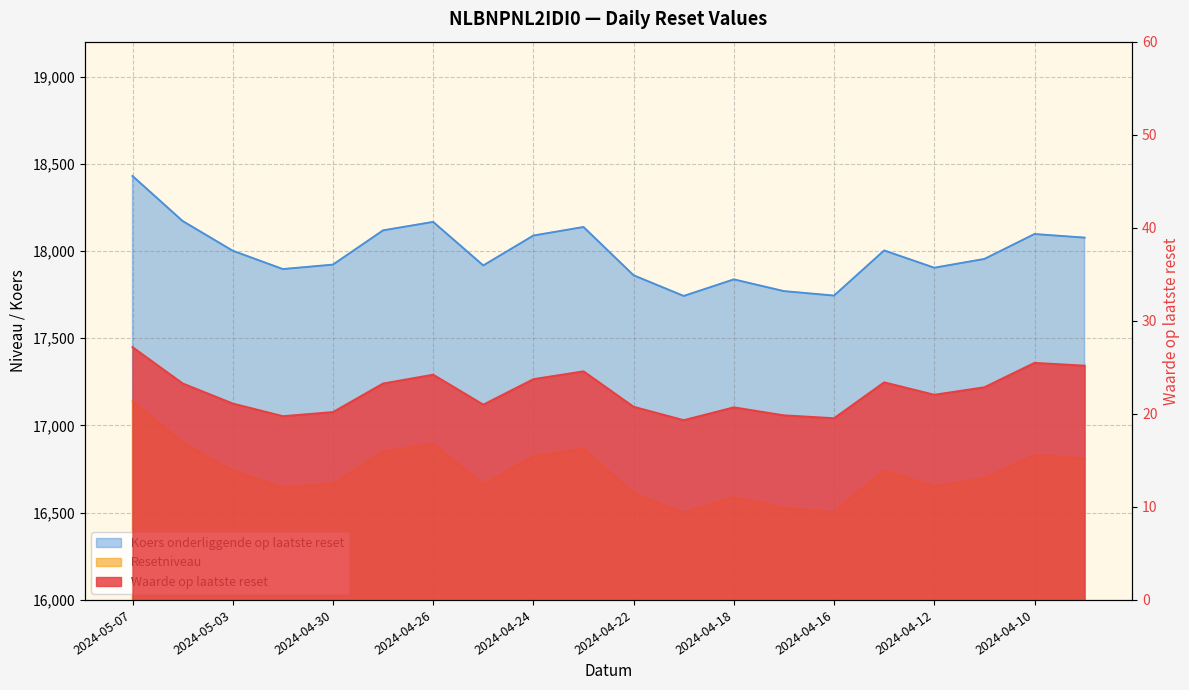

True or false: Waarde op laatste reset and Koers onderliggende op laatste reset intersect in this chart.

False